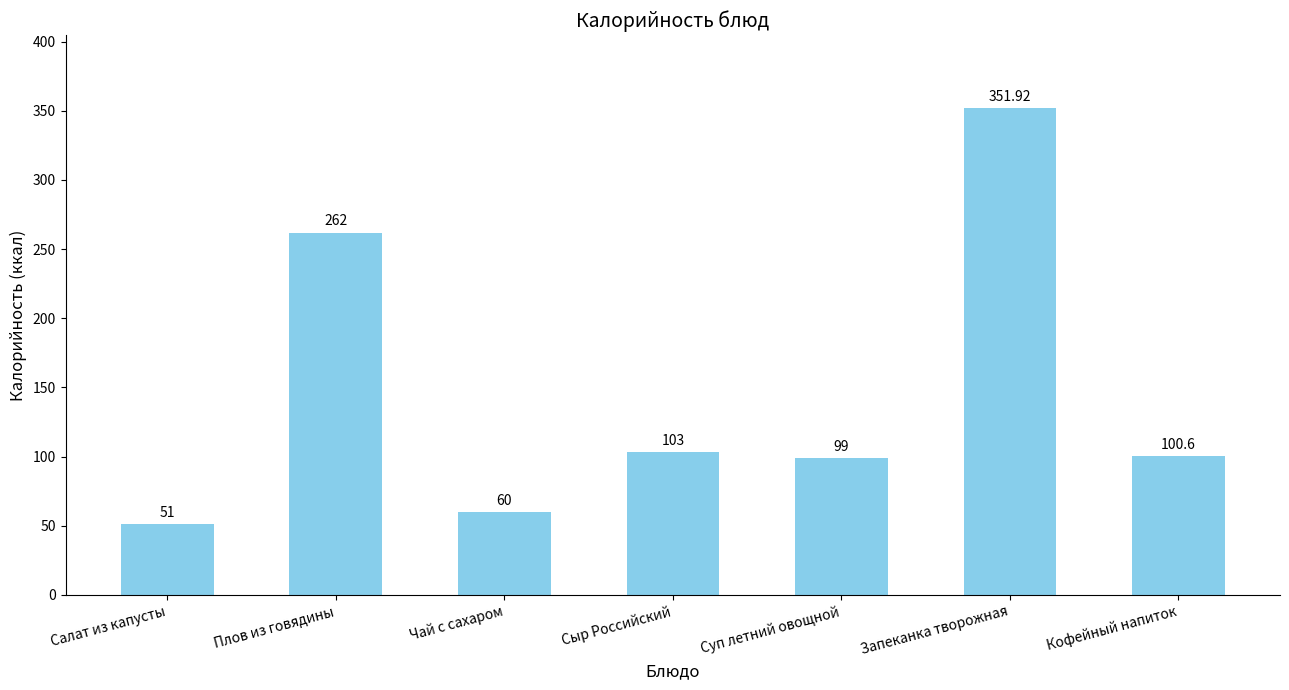

What is the sum of all values?

1027.5